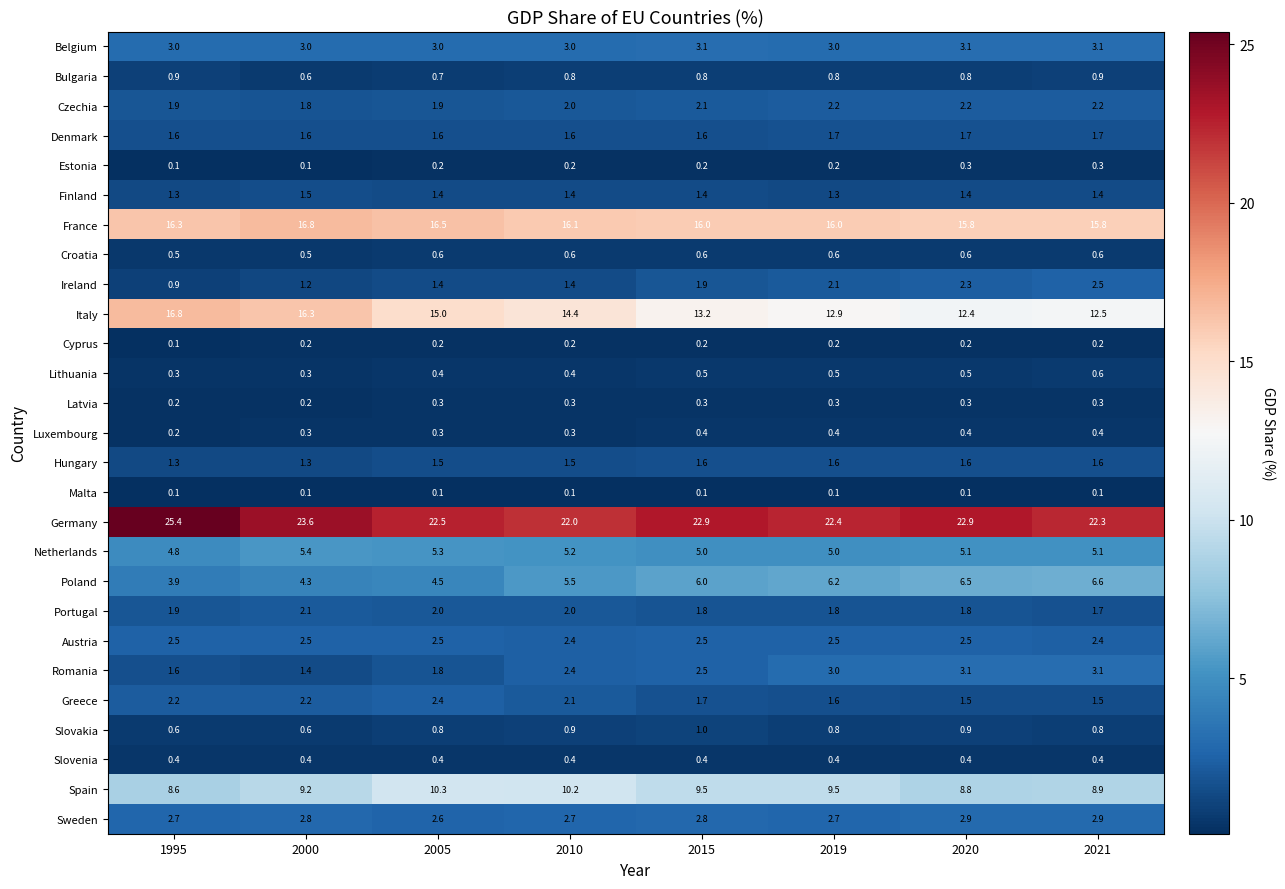

What is the total value across all series at 1995?

100.1